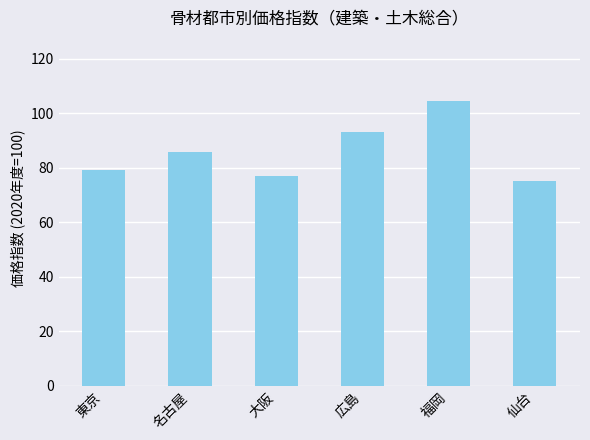

What is the sum of the values at 東京 and 名古屋?

165.0